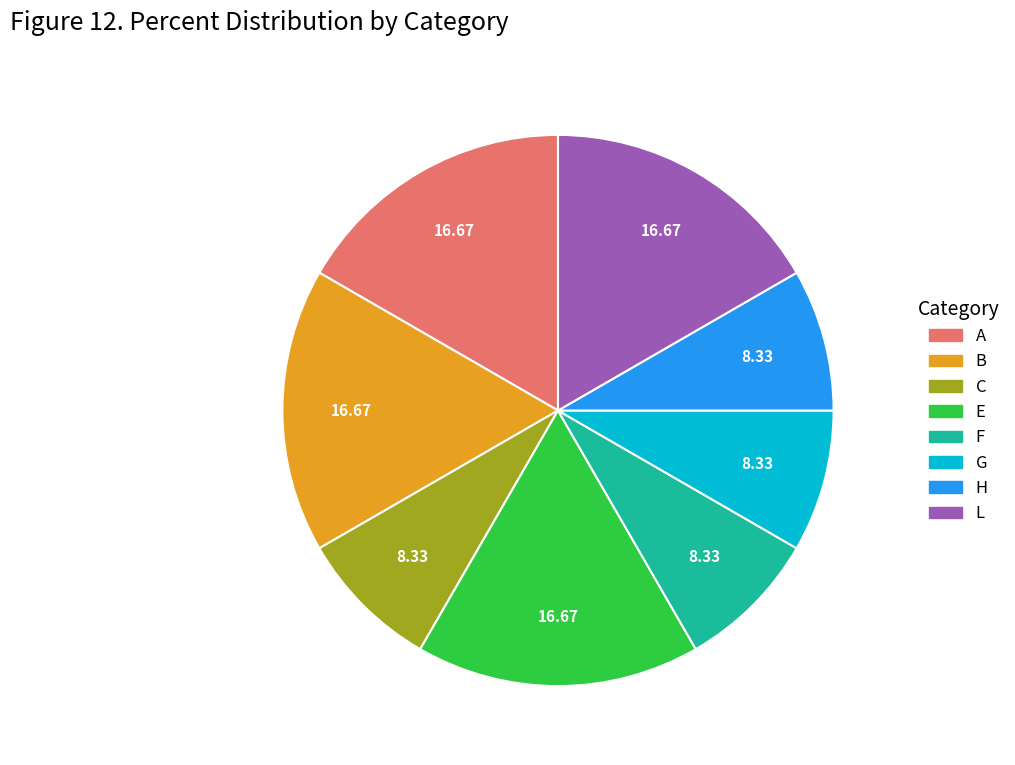

Is it true that L is 9% of the pie?

False